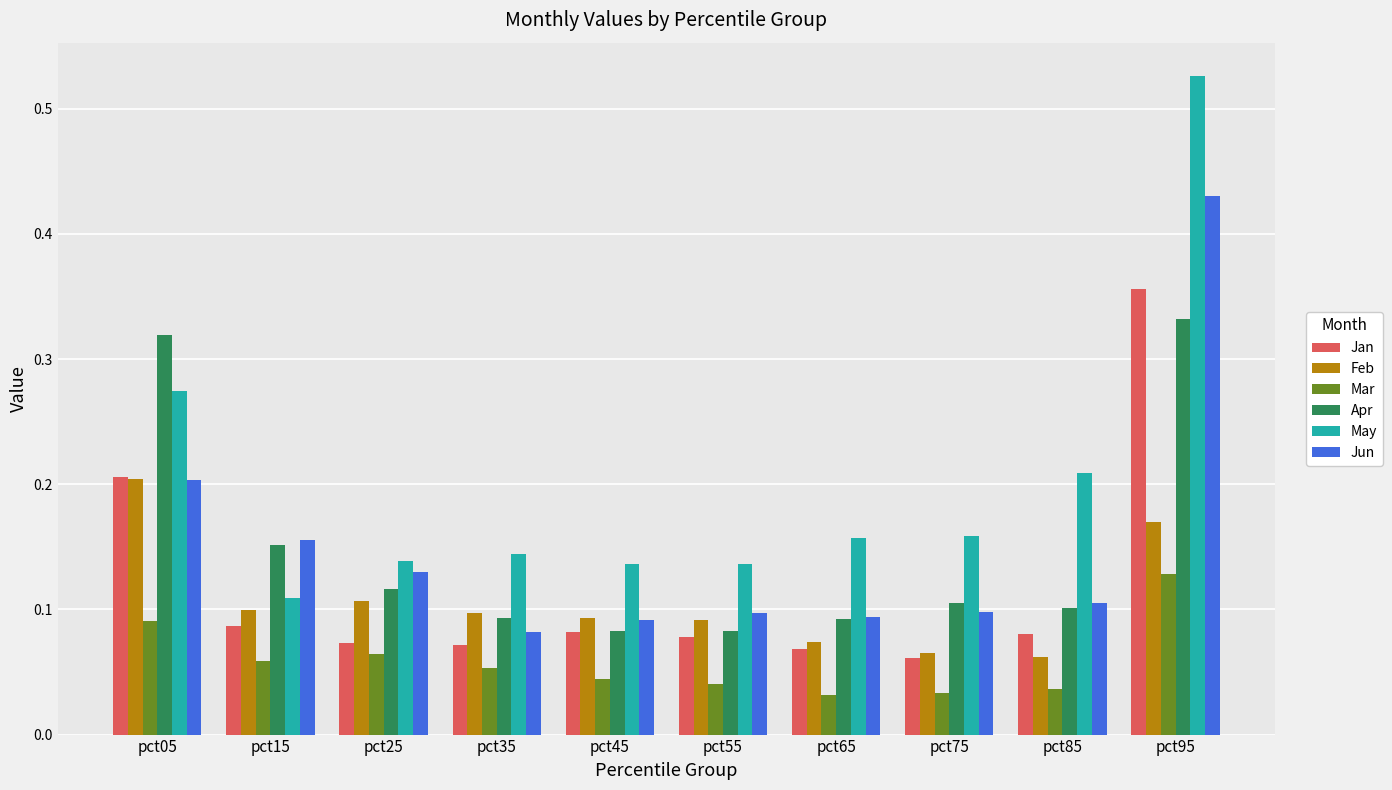

Where is Jun nearest to the value 0?

pct35